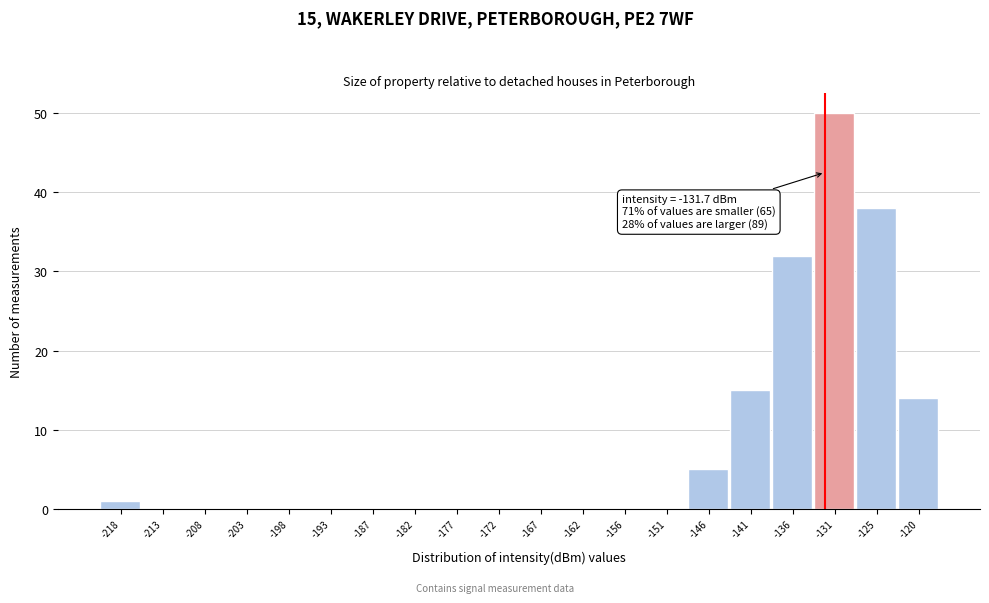

Which range on the x-axis has the tallest bar?

-133 to -128